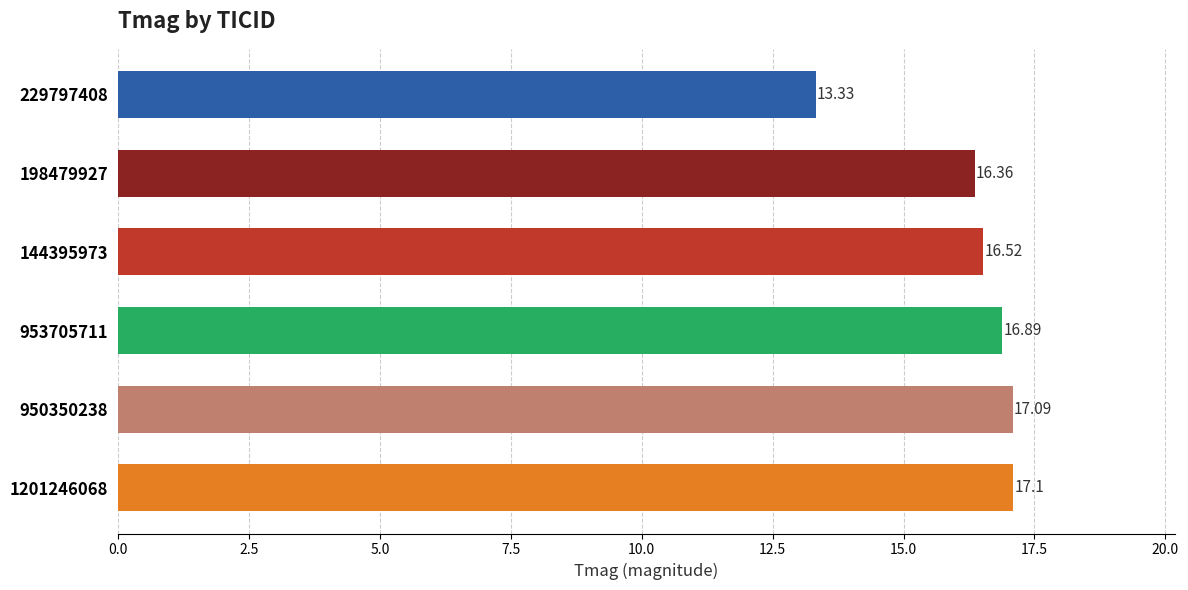

What is the smallest value displayed?

13.3